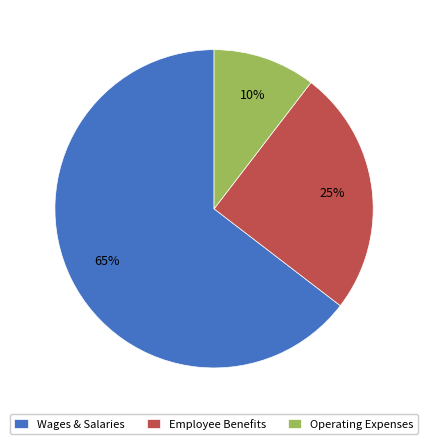

Between Wages & Salaries and Employee Benefits, which is larger?

Wages & Salaries